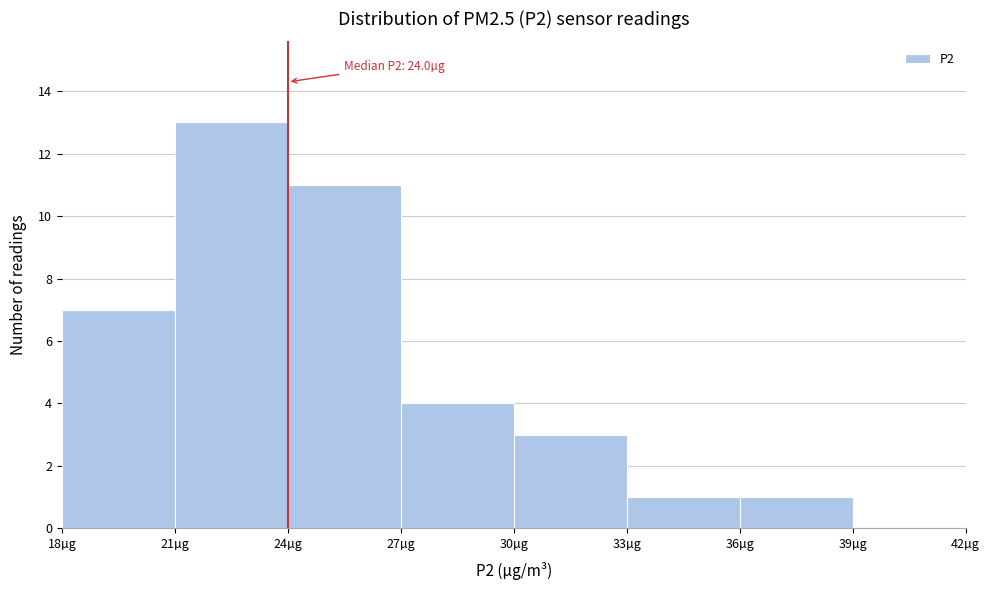

Which range on the x-axis has the tallest bar?

21 to 24